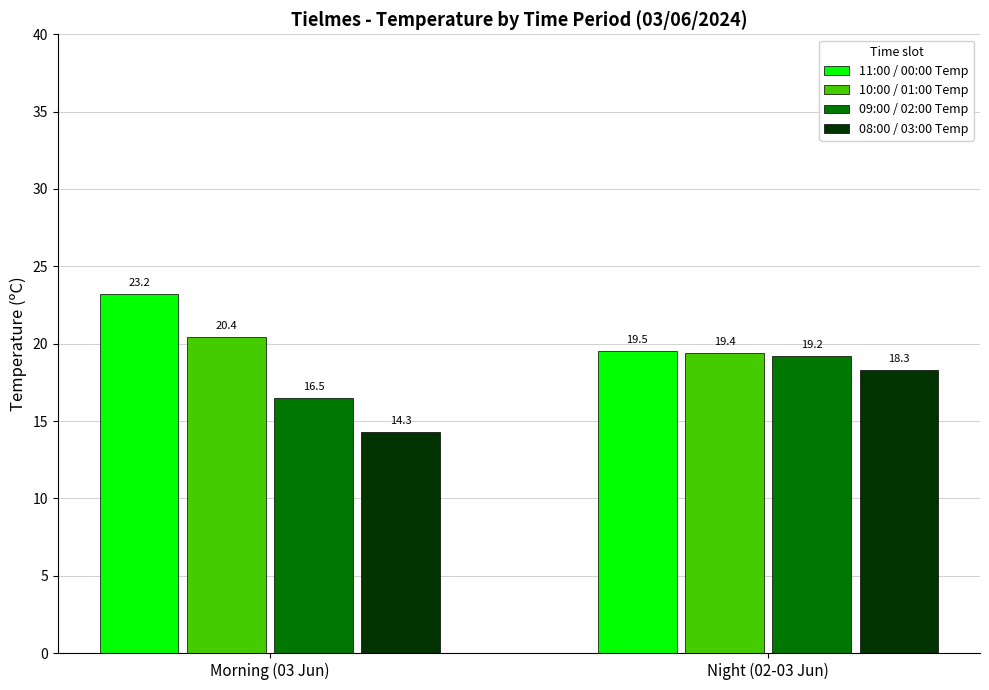

List the series in order of their peak value, lowest first.

08:00 / 03:00 Temp, 09:00 / 02:00 Temp, 10:00 / 01:00 Temp, 11:00 / 00:00 Temp